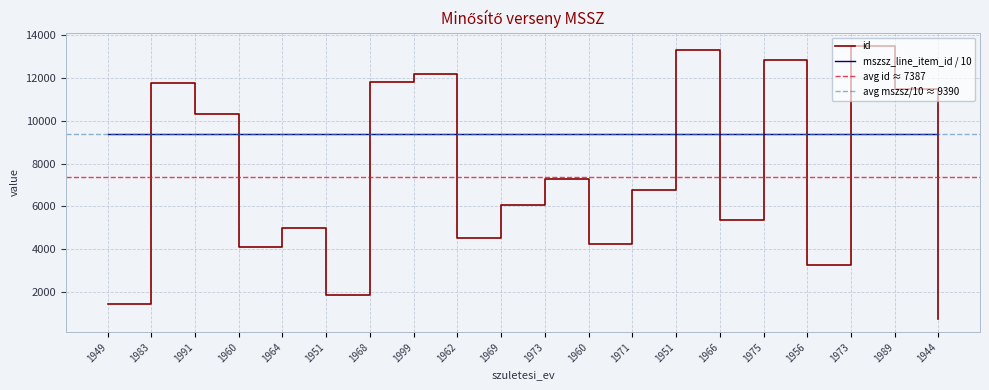

Which label corresponds to the smallest value in the chart?

1944